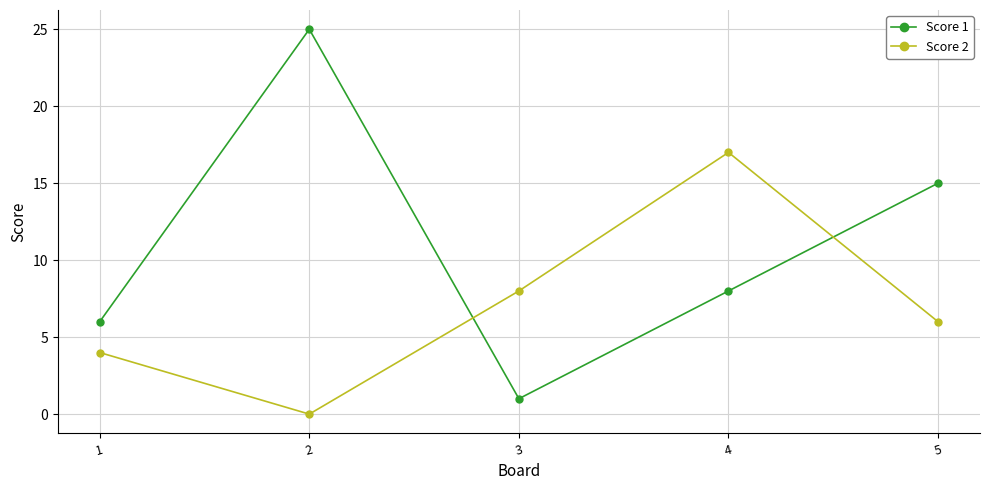

Is it true that Score 1 equals 25 at 2?

True